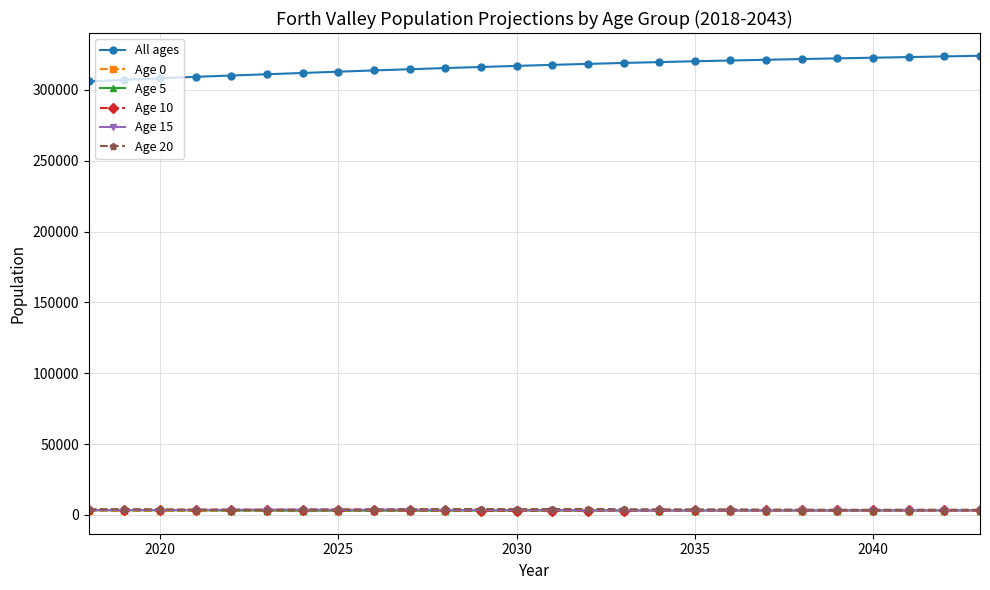

Does the chart have visible grid lines?

Yes